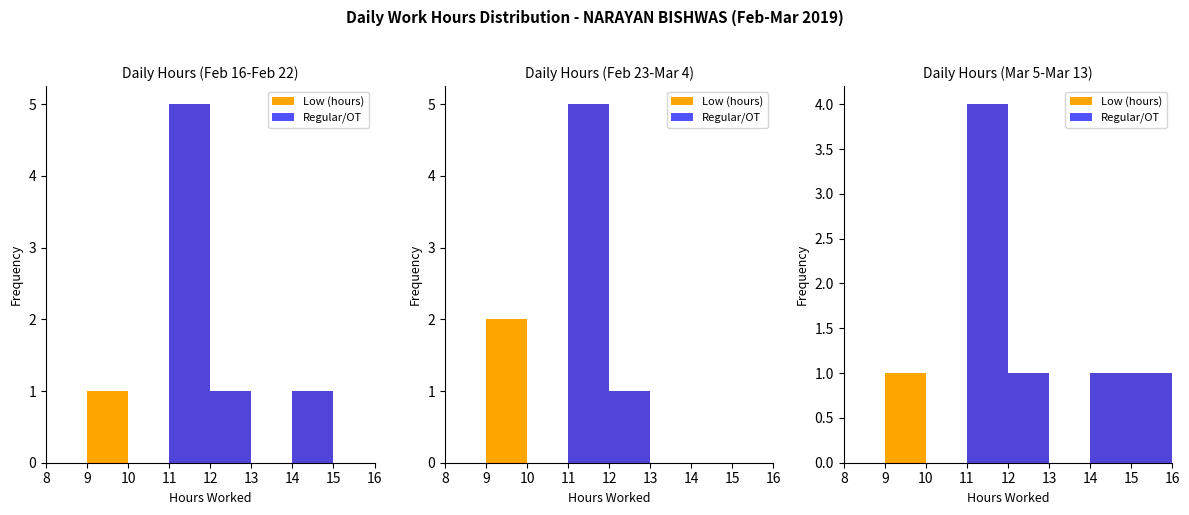

What is the average value of the Regular/OT series?

1